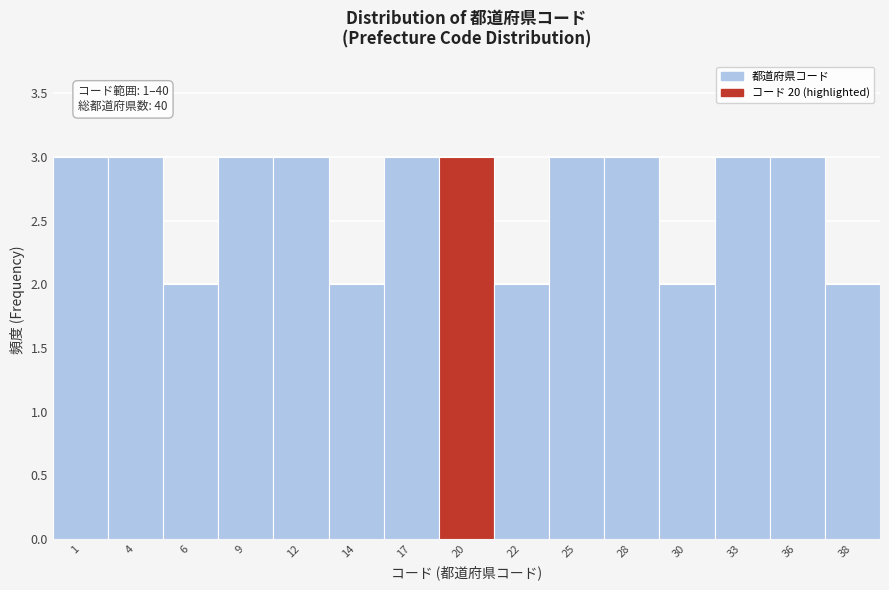

Reading left to right, transcribe all the data shown in this chart.

3	3	2	3	3	2	3	3	2	3	3	2	3	3	2